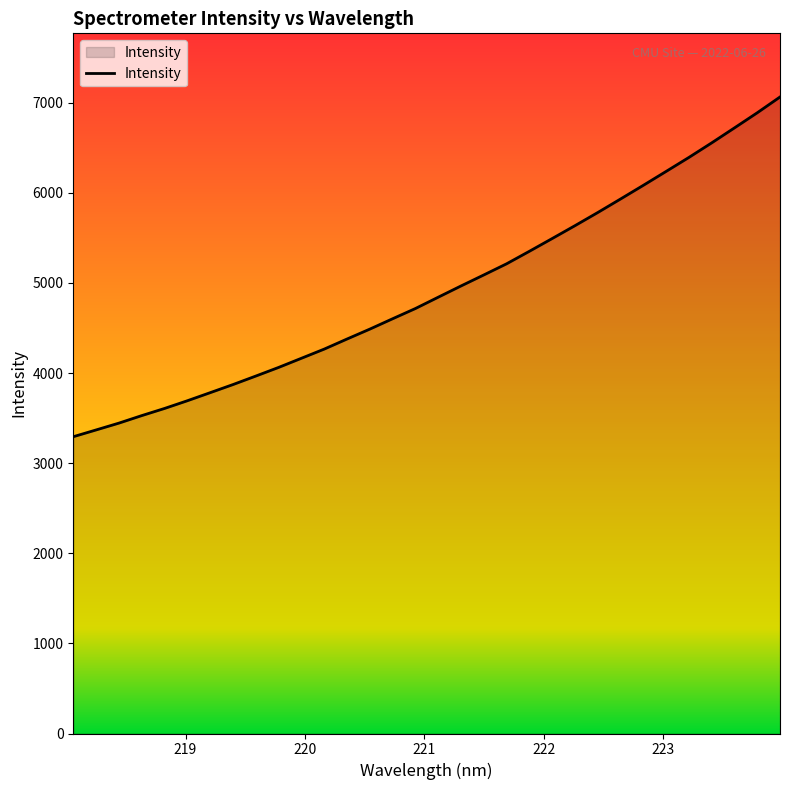

What is the maximum value shown in the chart?

7063.0